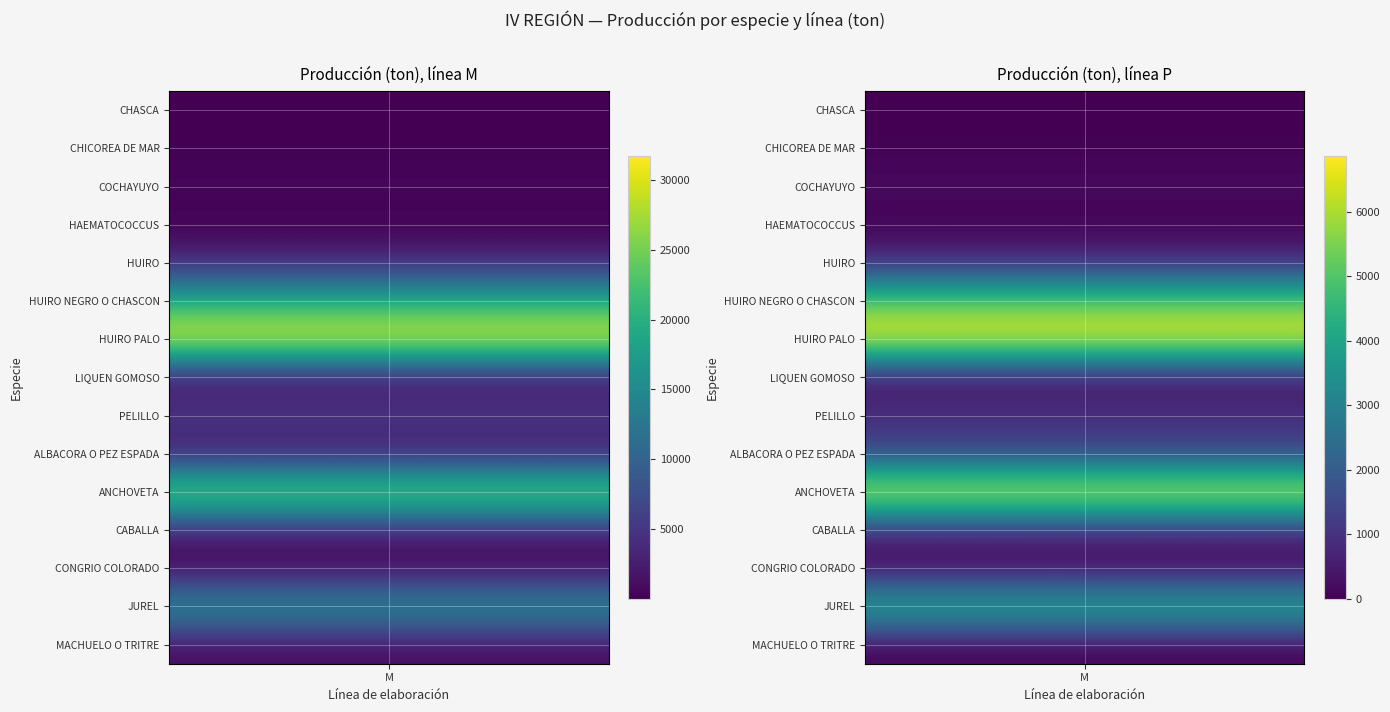

What is the spread (max minus min) of values at P?

6862